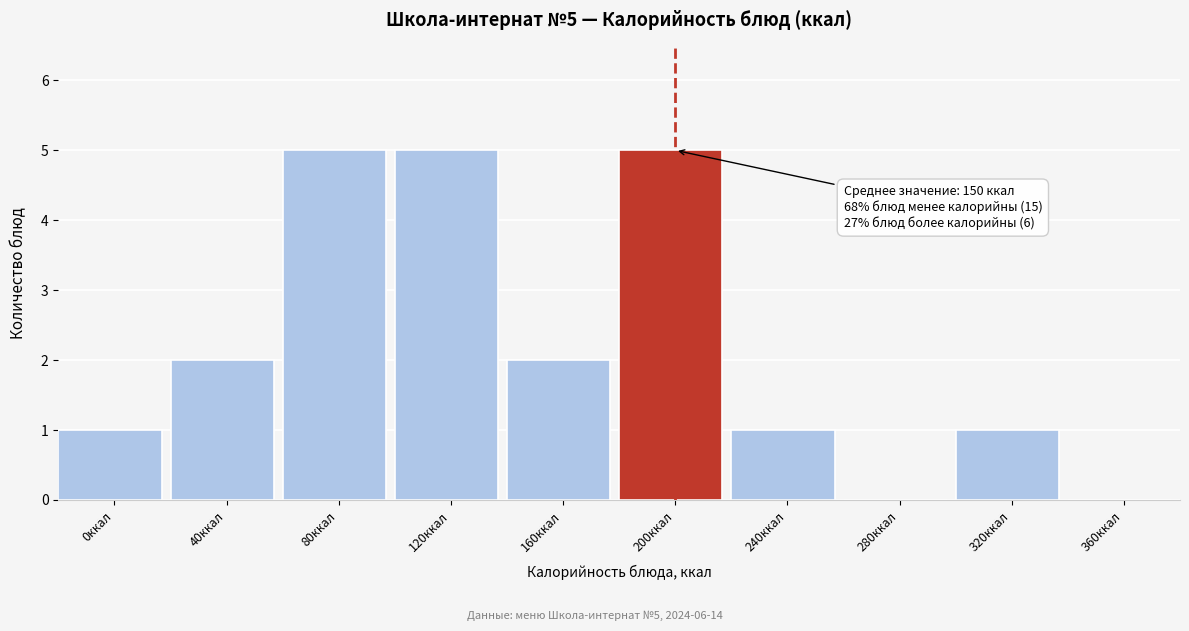

Reading left to right, transcribe all the data shown in this chart.

0ккал=1	40ккал=2	80ккал=5	120ккал=5	160ккал=2	200ккал=5	240ккал=1	280ккал=0	320ккал=1	360ккал=0